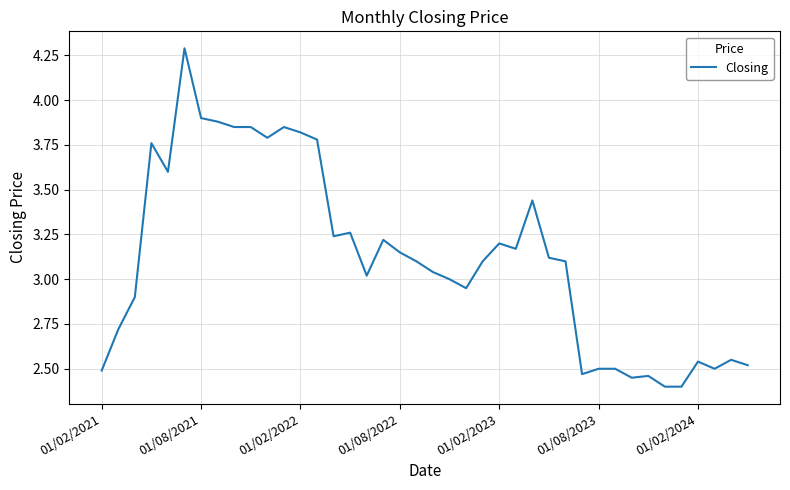

What is the difference between the maximum and minimum values?

1.9